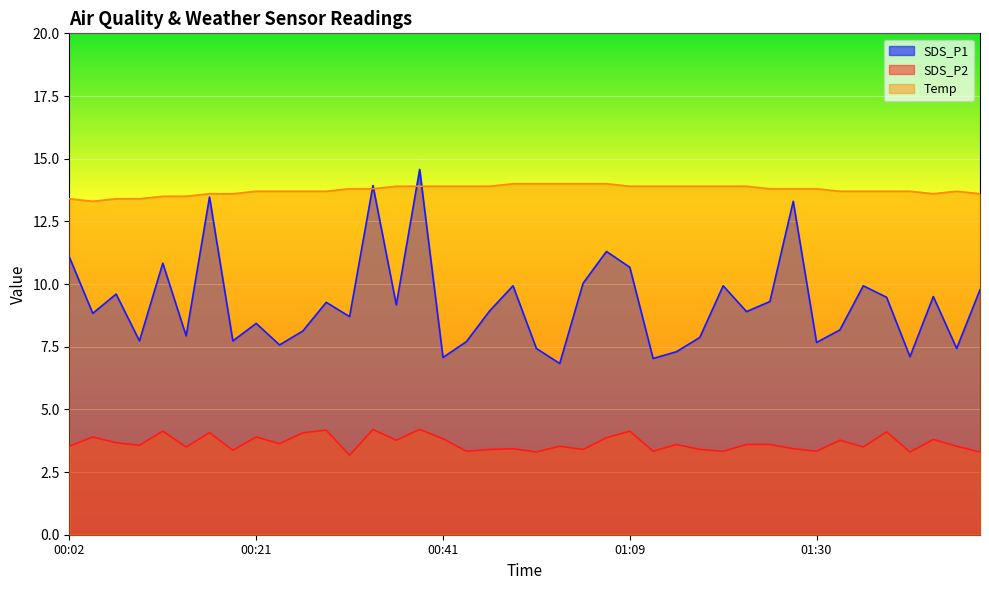

Which series changed the most between 01:02 and 01:38?

SDS_P1